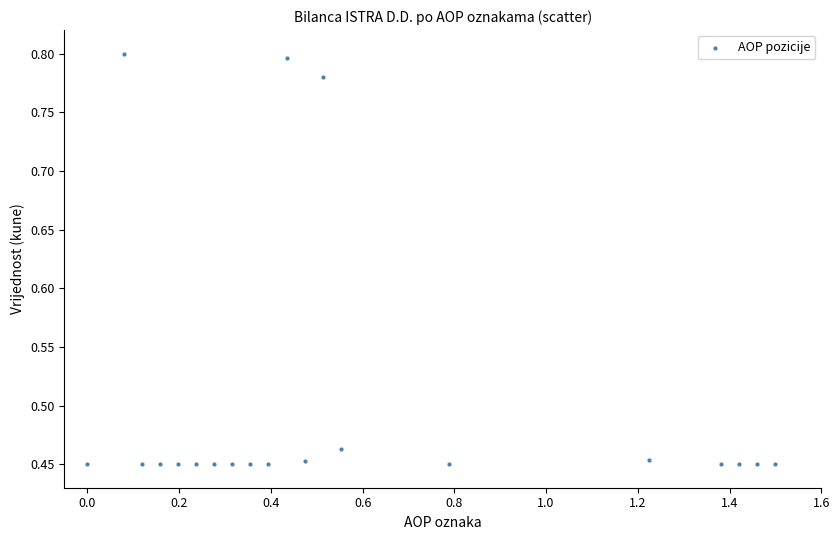

What is the range of Y values (max minus min)?

0.4